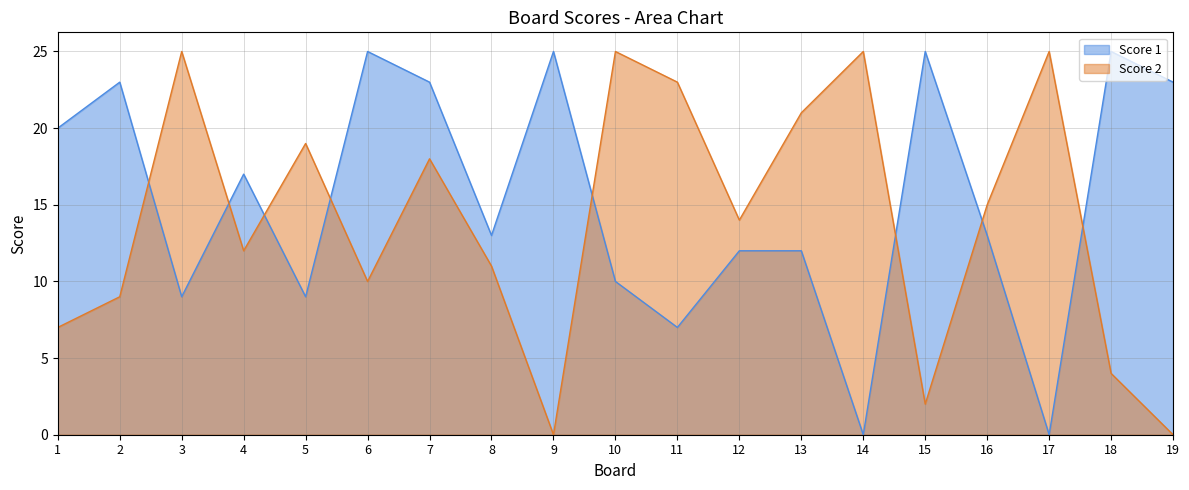

How many values in Score 2 are above zero?

17